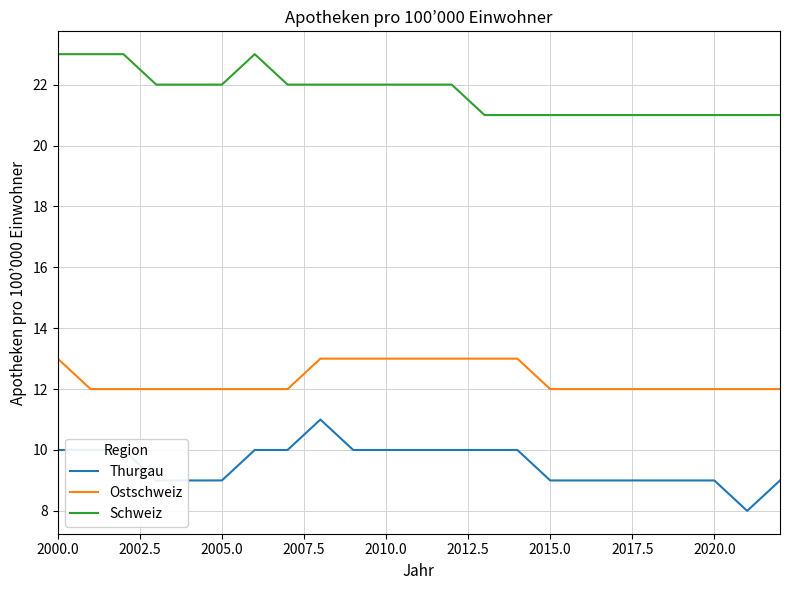

Rank the series by their average value, from lowest to highest.

Thurgau, Ostschweiz, Schweiz